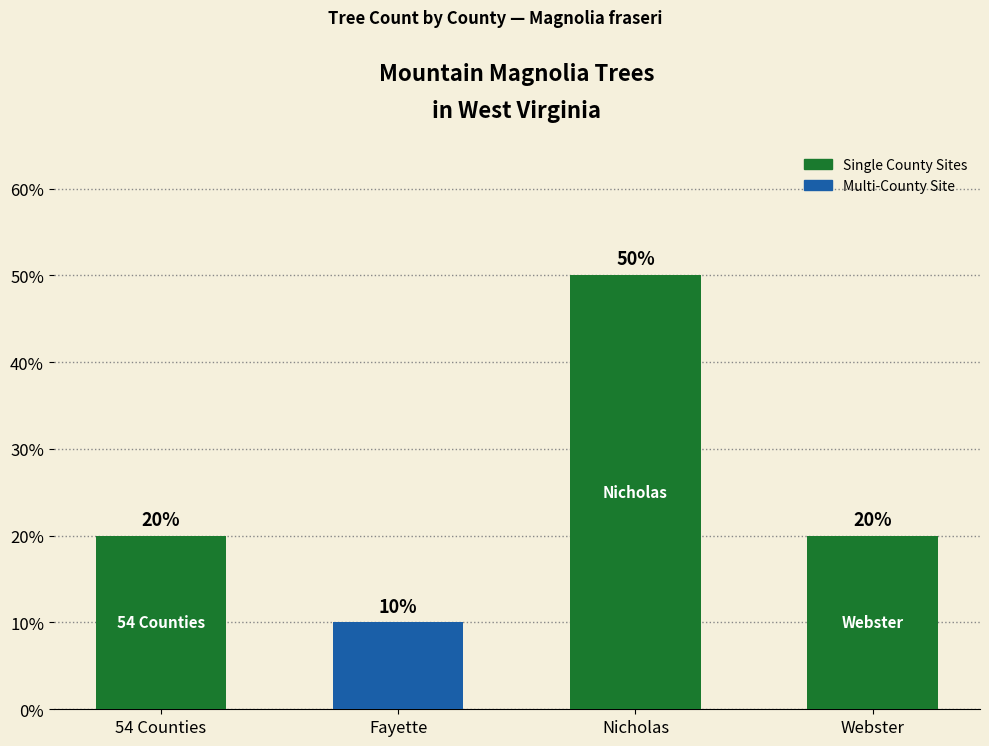

What is the change in value from Fayette to Nicholas?

+40